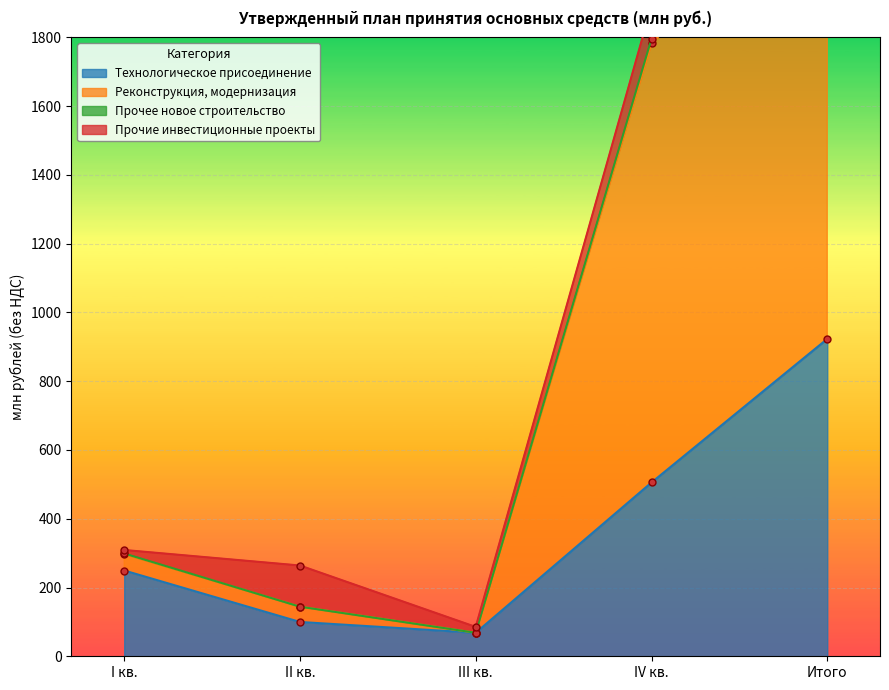

What position from the right is IV кв.?

2